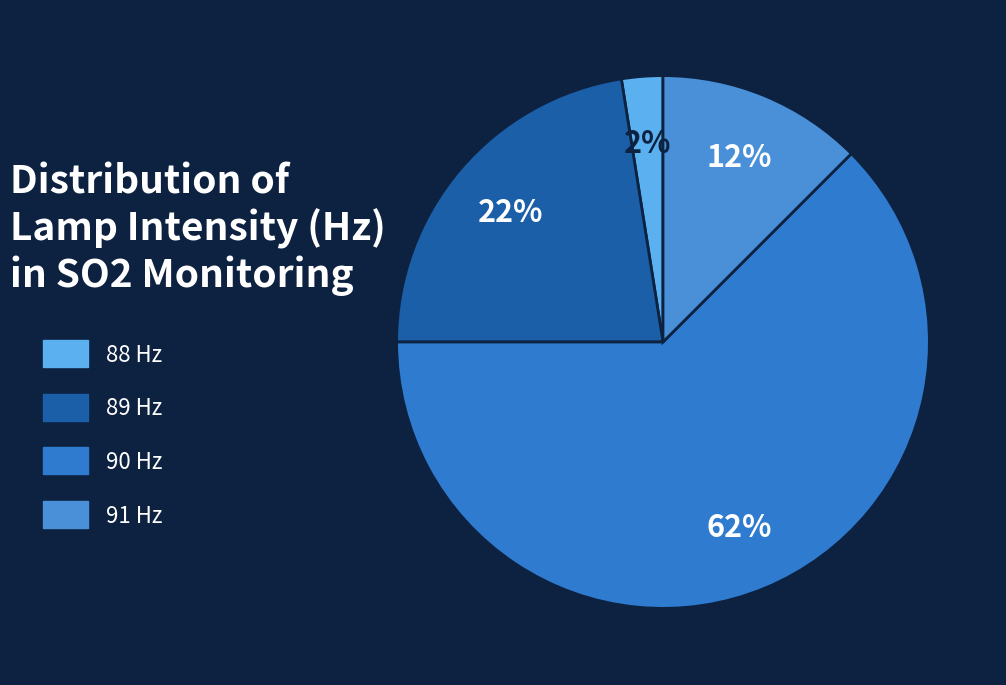

Which slice is the largest?

90 Hz